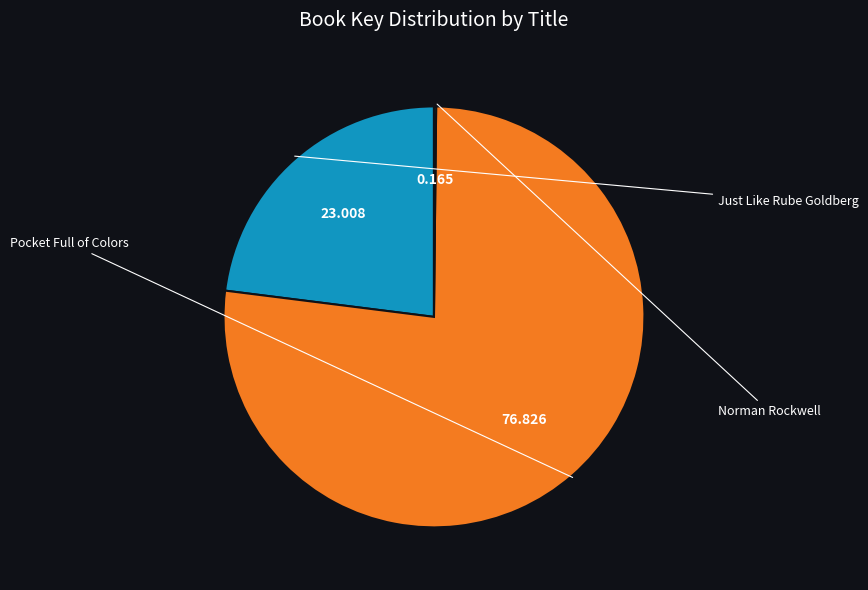

Which category has the smallest portion of the pie?

Norman Rockwell